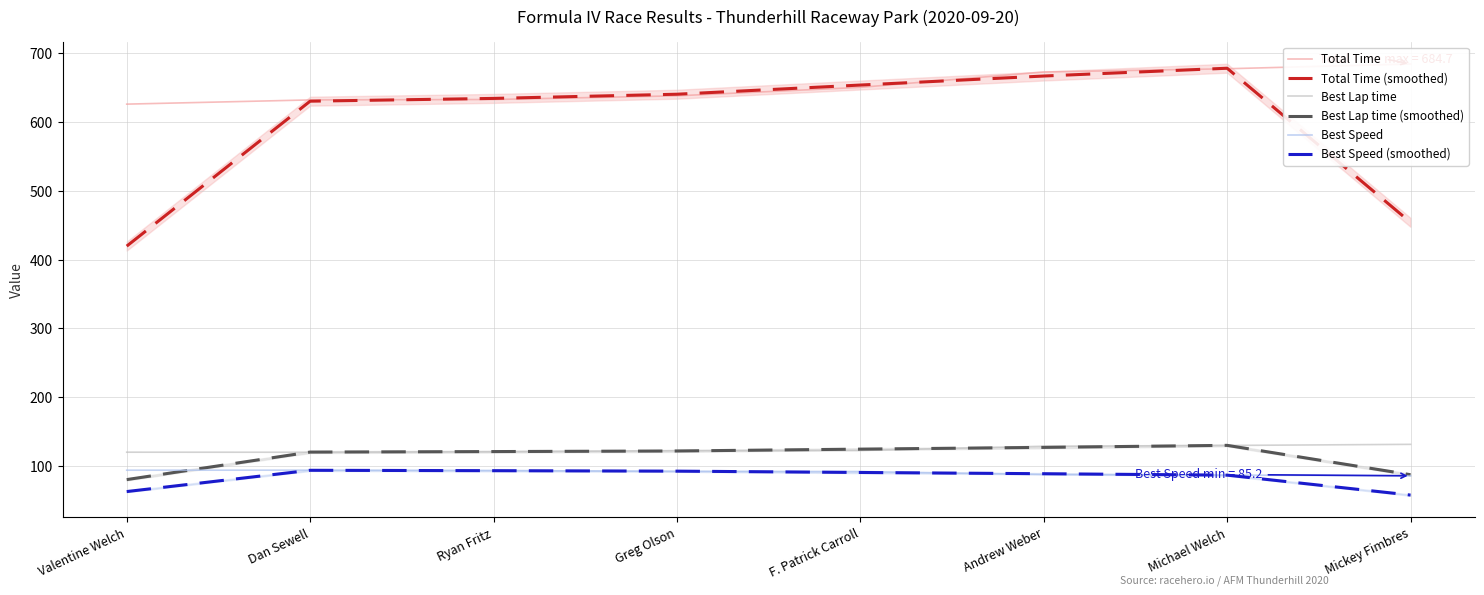

At which label does Best Speed (smoothed) first exceed 90?

Dan Sewell